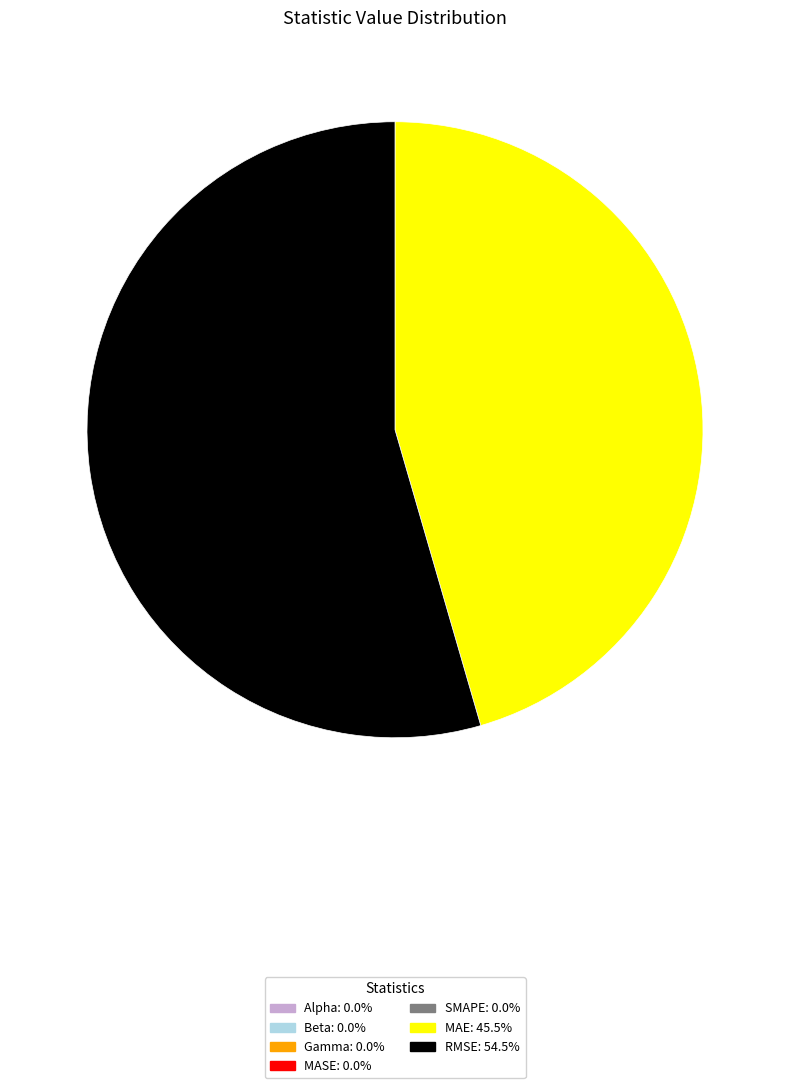

What is the largest slice in the pie chart?

RMSE